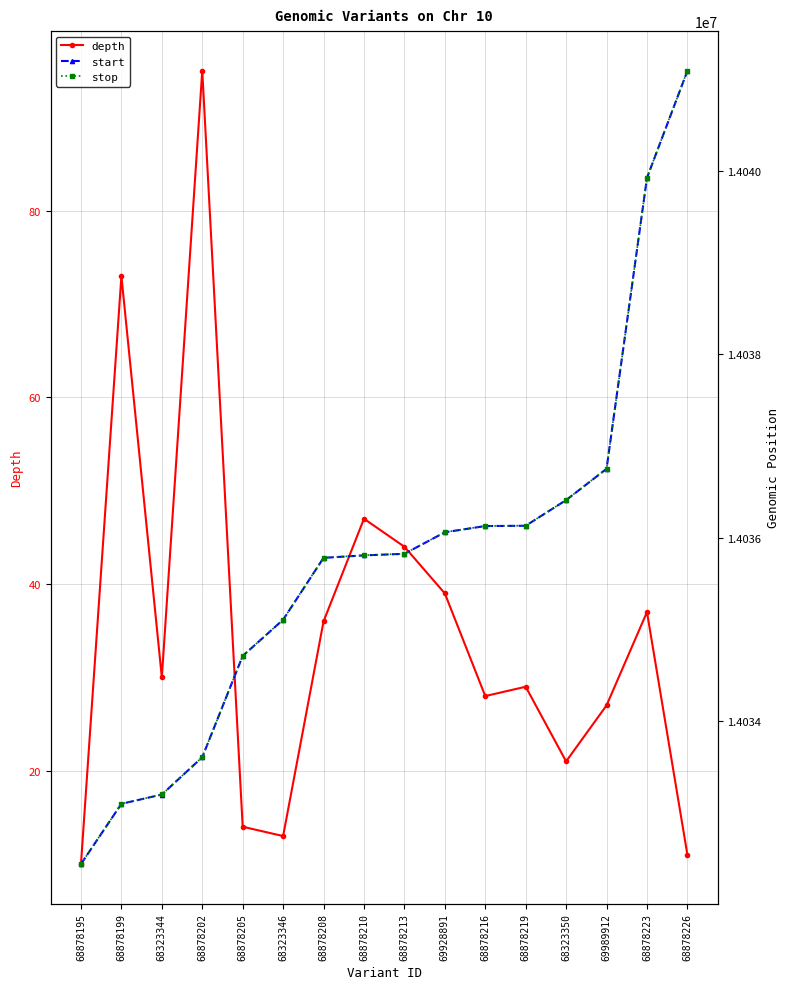

How many data points in start are above 14035822?

7